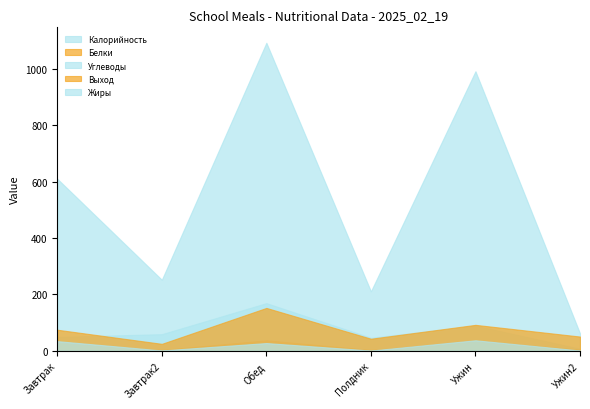

Rank the series at Завтрак2 from highest to lowest value.

Калорийность, Углеводы, Выход, Белки, Жиры